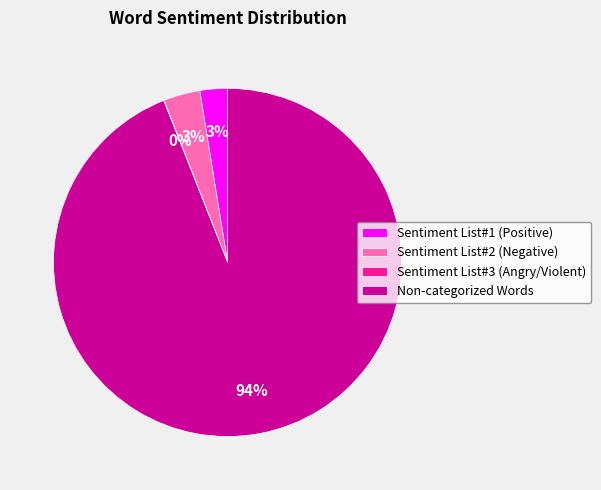

Which category has the biggest portion of the pie?

Non-categorized Words